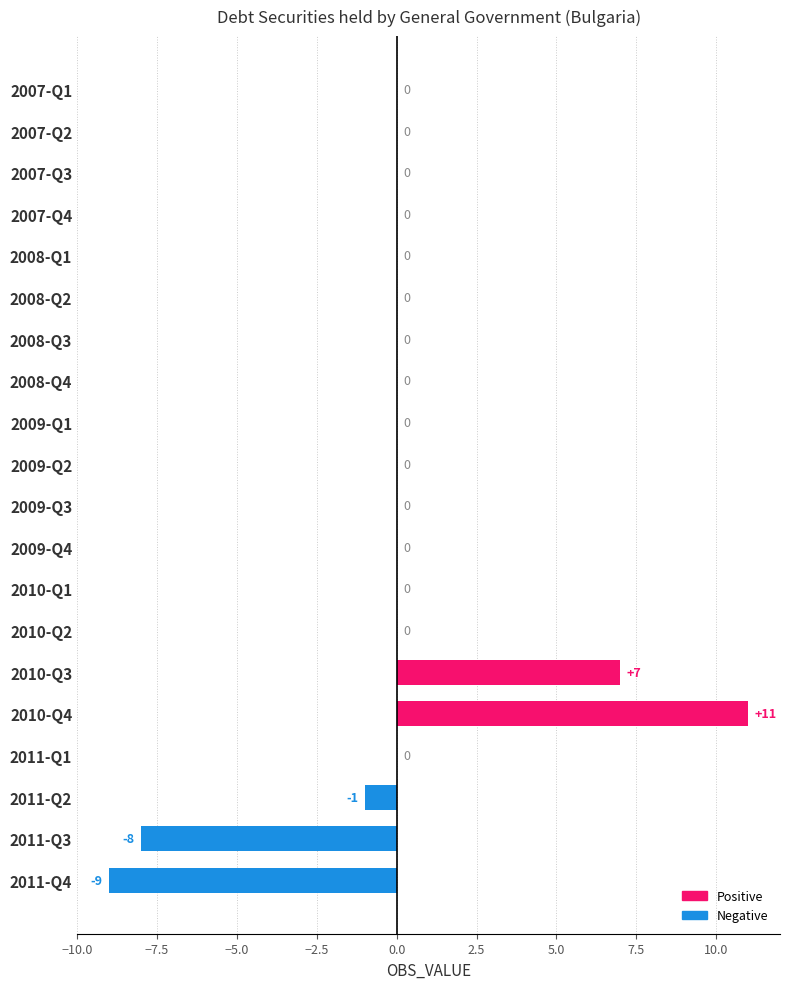

Is the value of Positive at 2008-Q3 greater than the value of Negative at 2011-Q4?

Yes